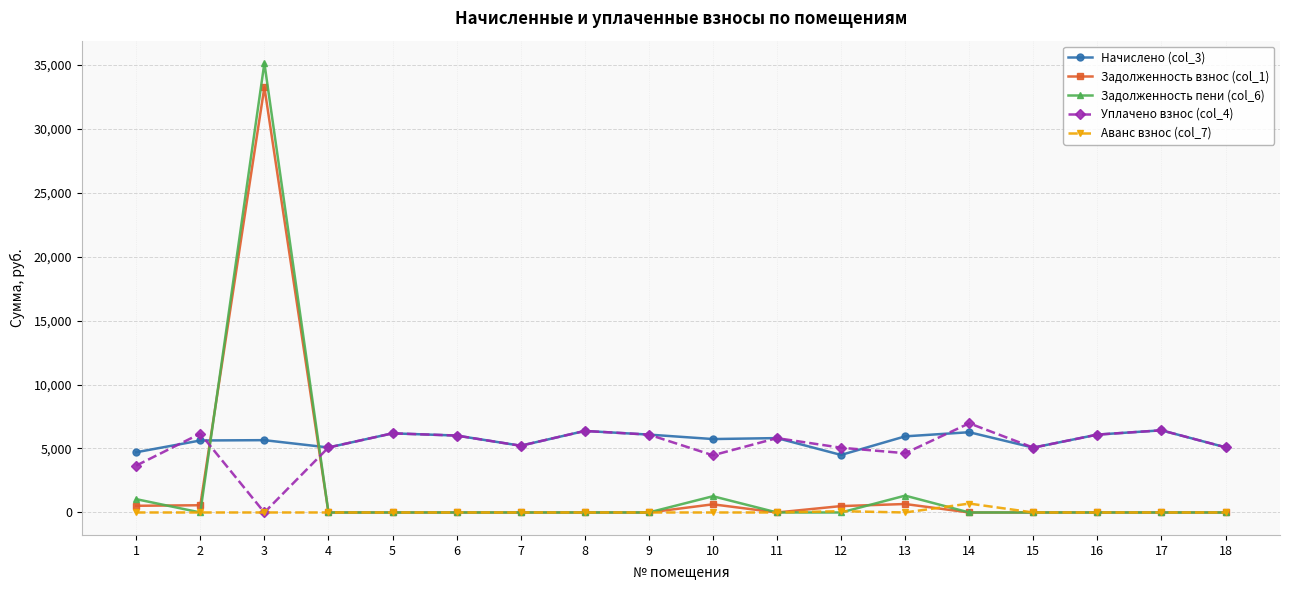

Does the chart display data point markers on the line(s)?

Yes